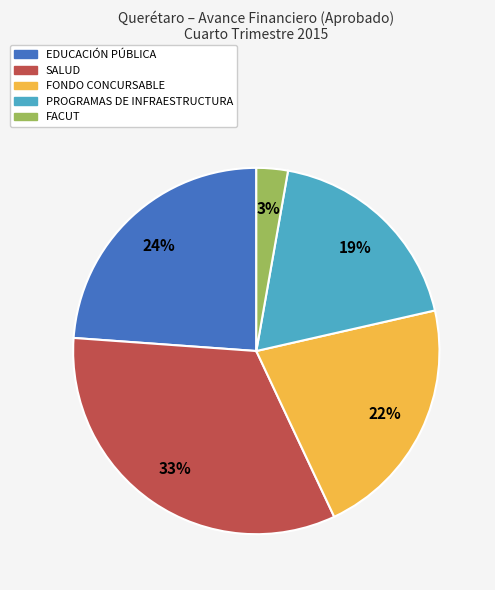

To the nearest percent, what is the difference between the FONDO CONCURSABLE and EDUCACIÓN PÚBLICA slice percentages?

2%